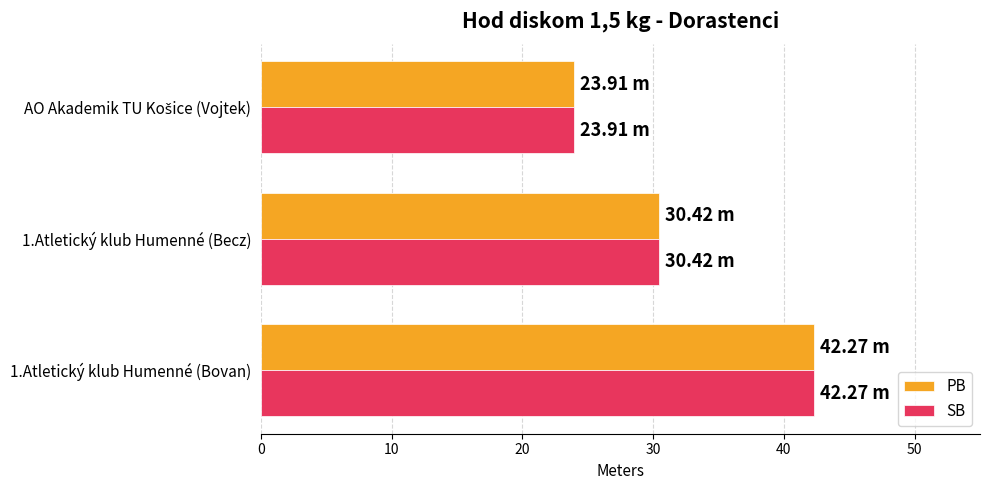

What is the difference between the second highest and minimum values in the PB series?

6.5